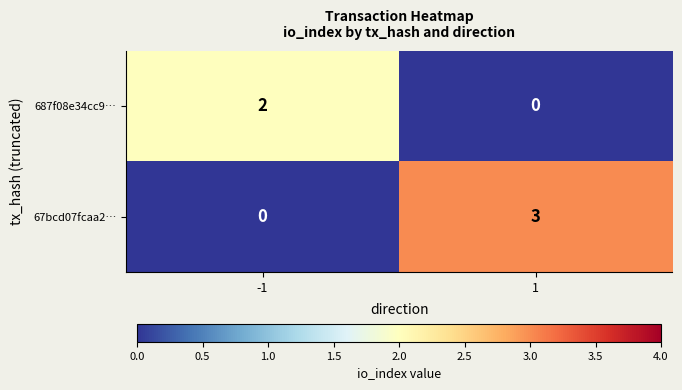

What is the difference between the maximum and minimum values in the 67bcd07fcaa2… series?

3